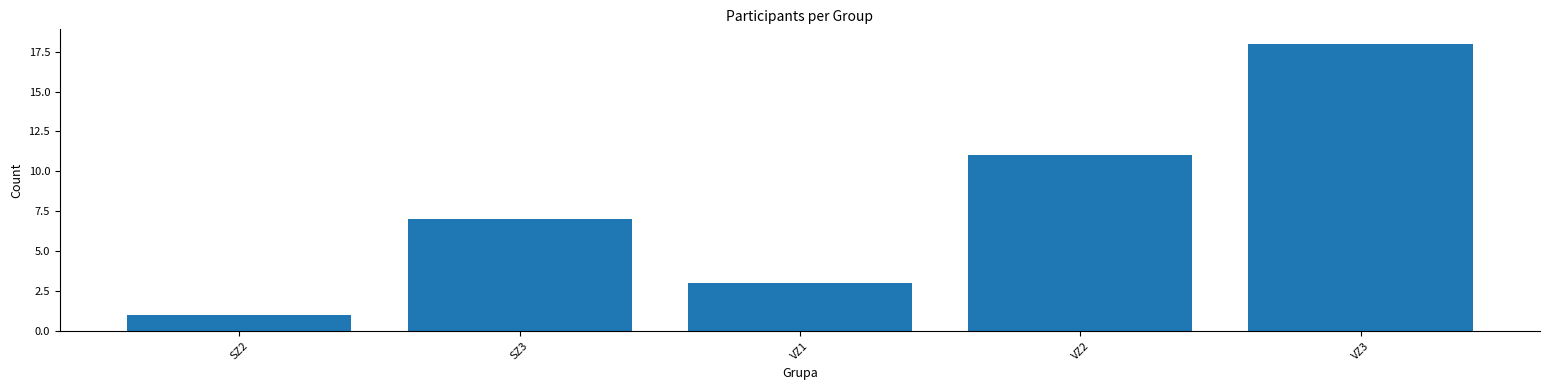

What is the label of the 4th bar from the right?

SZ3